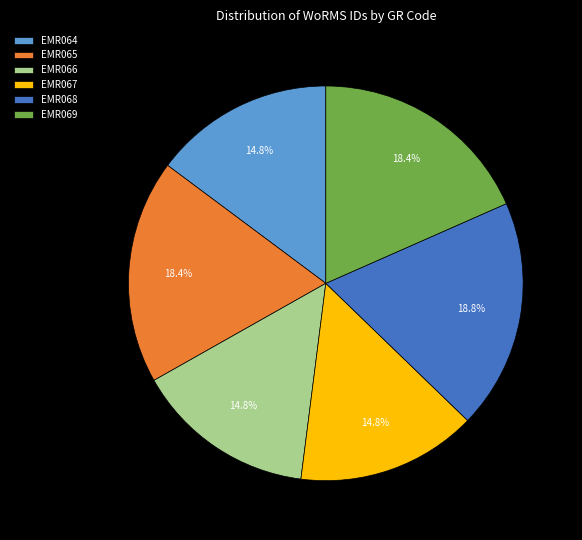

To the nearest percent, what is the difference between the EMR066 and EMR068 slice percentages?

4%